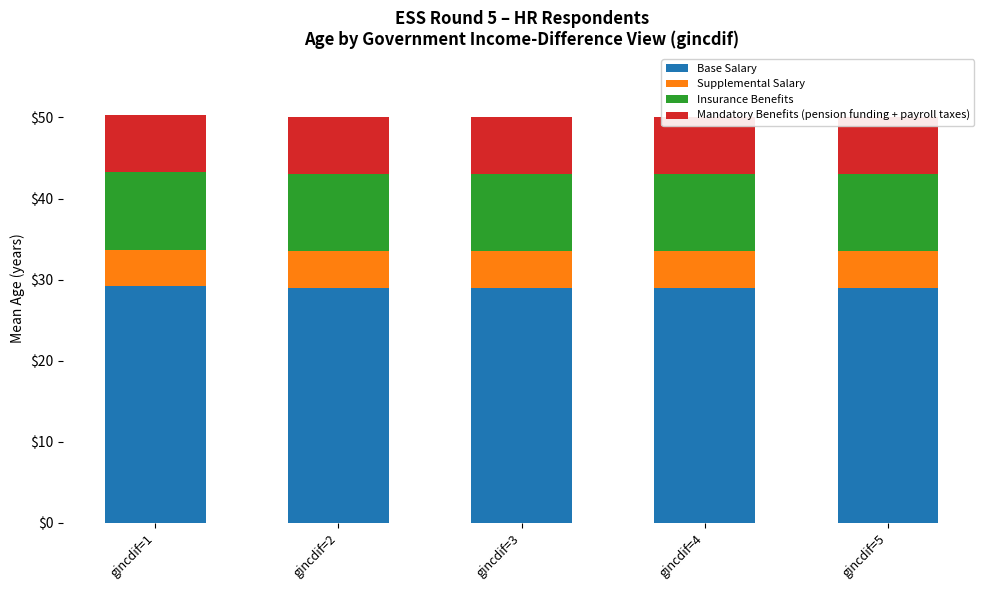

Which category has the lowest value across all series?

gincdif=2